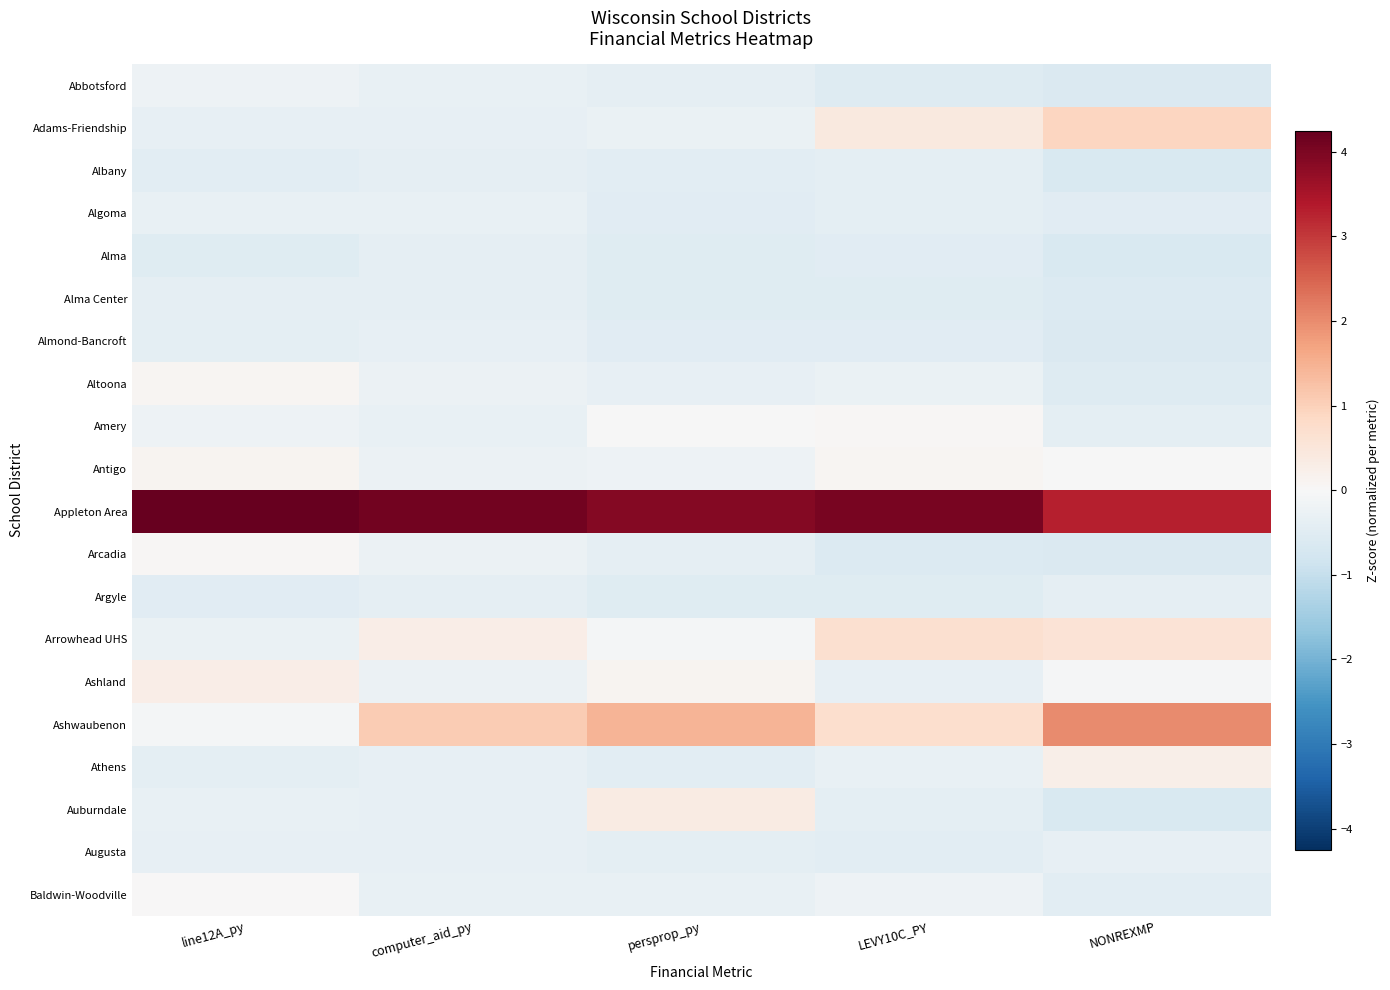

At which category is the sum across all series the highest?

LEVY10C_PY